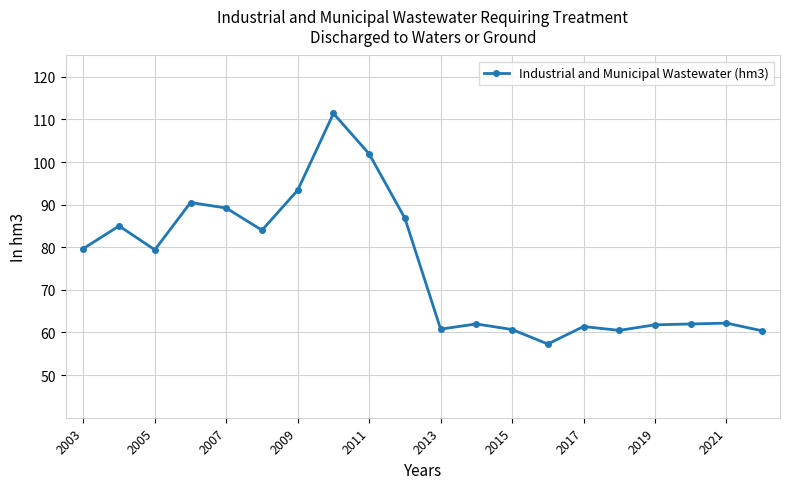

What is the maximum value shown in the chart?

111.4